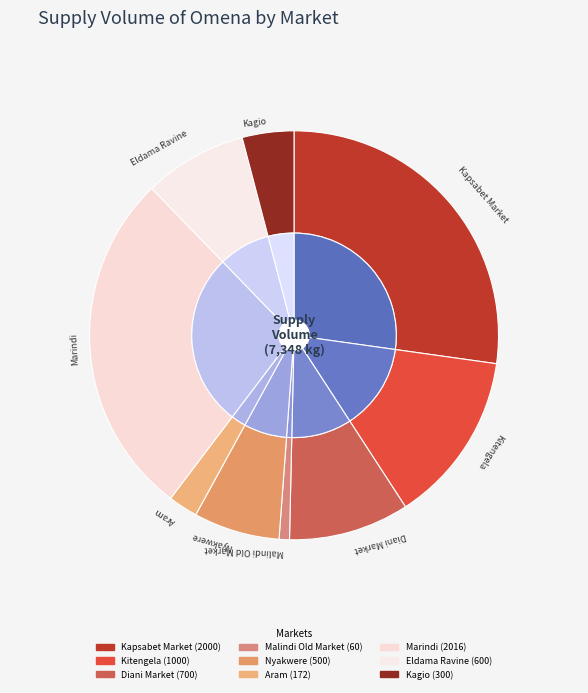

To the nearest percent, what is the difference between the largest and smallest slice percentages?

27%